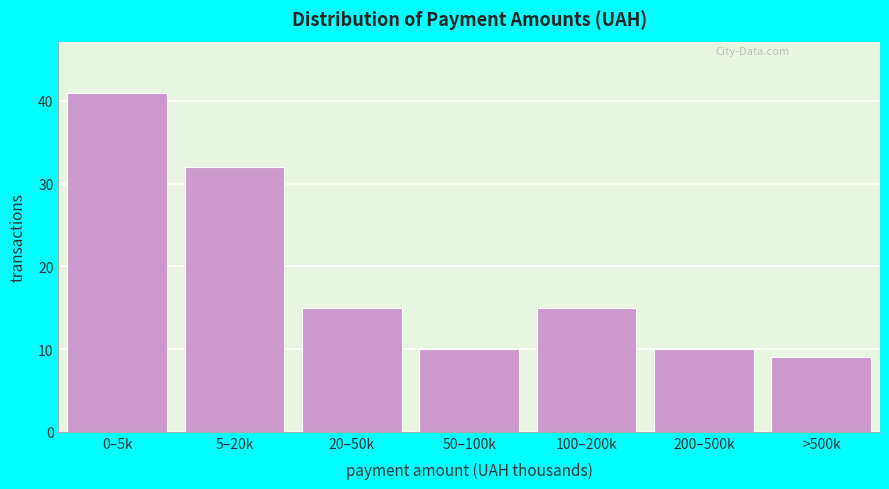

Reading right to left, list all the values displayed in this chart.

>500k=9	200–500k=10	100–200k=15	50–100k=10	20–50k=15	5–20k=32	0–5k=41